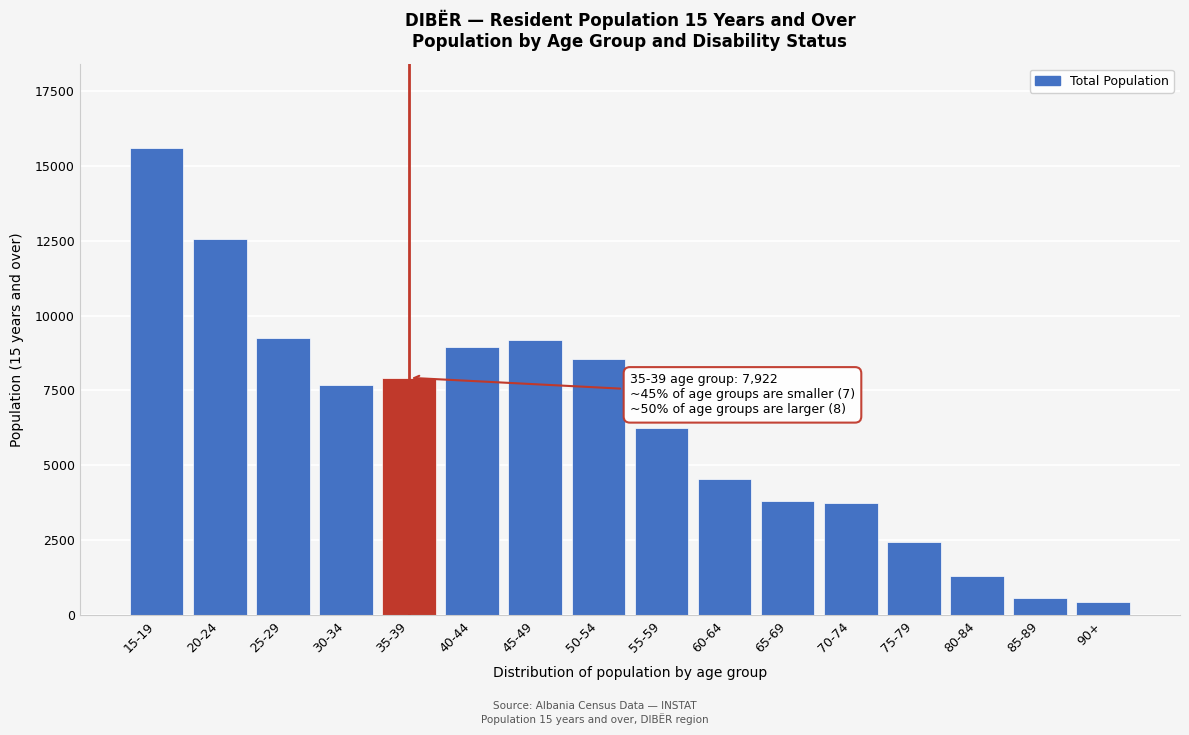

Is it true that the value at 70-74 is 3755?

True